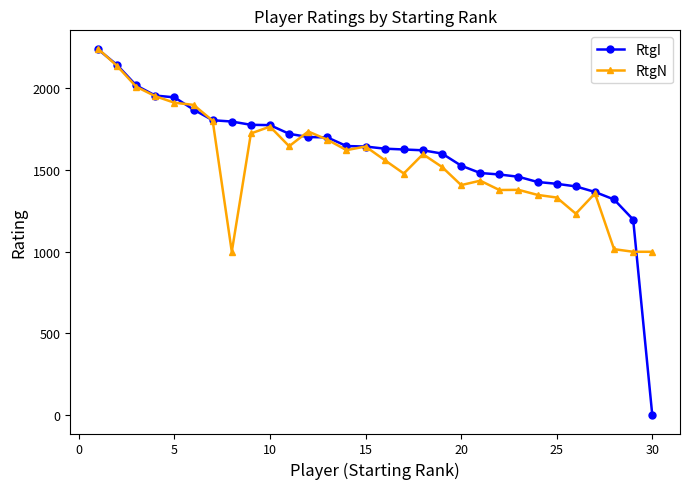

Which series has the widest spread of values?

RtgI